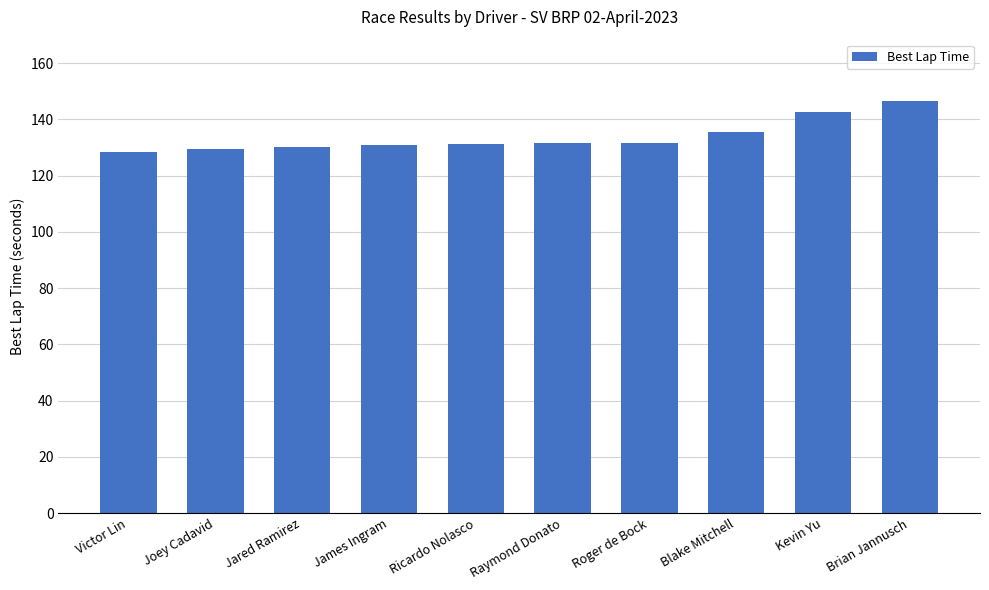

What is the smallest value displayed?

128.3